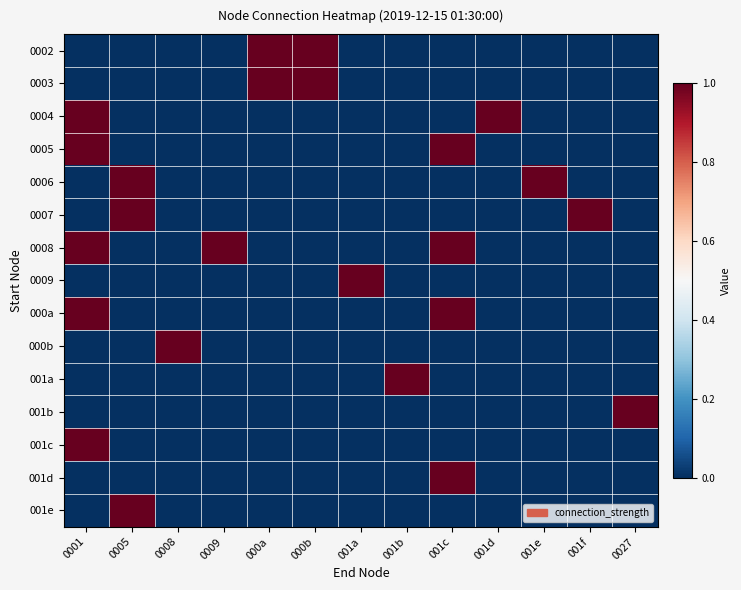

At how many categories does at least one series exceed 0?

13